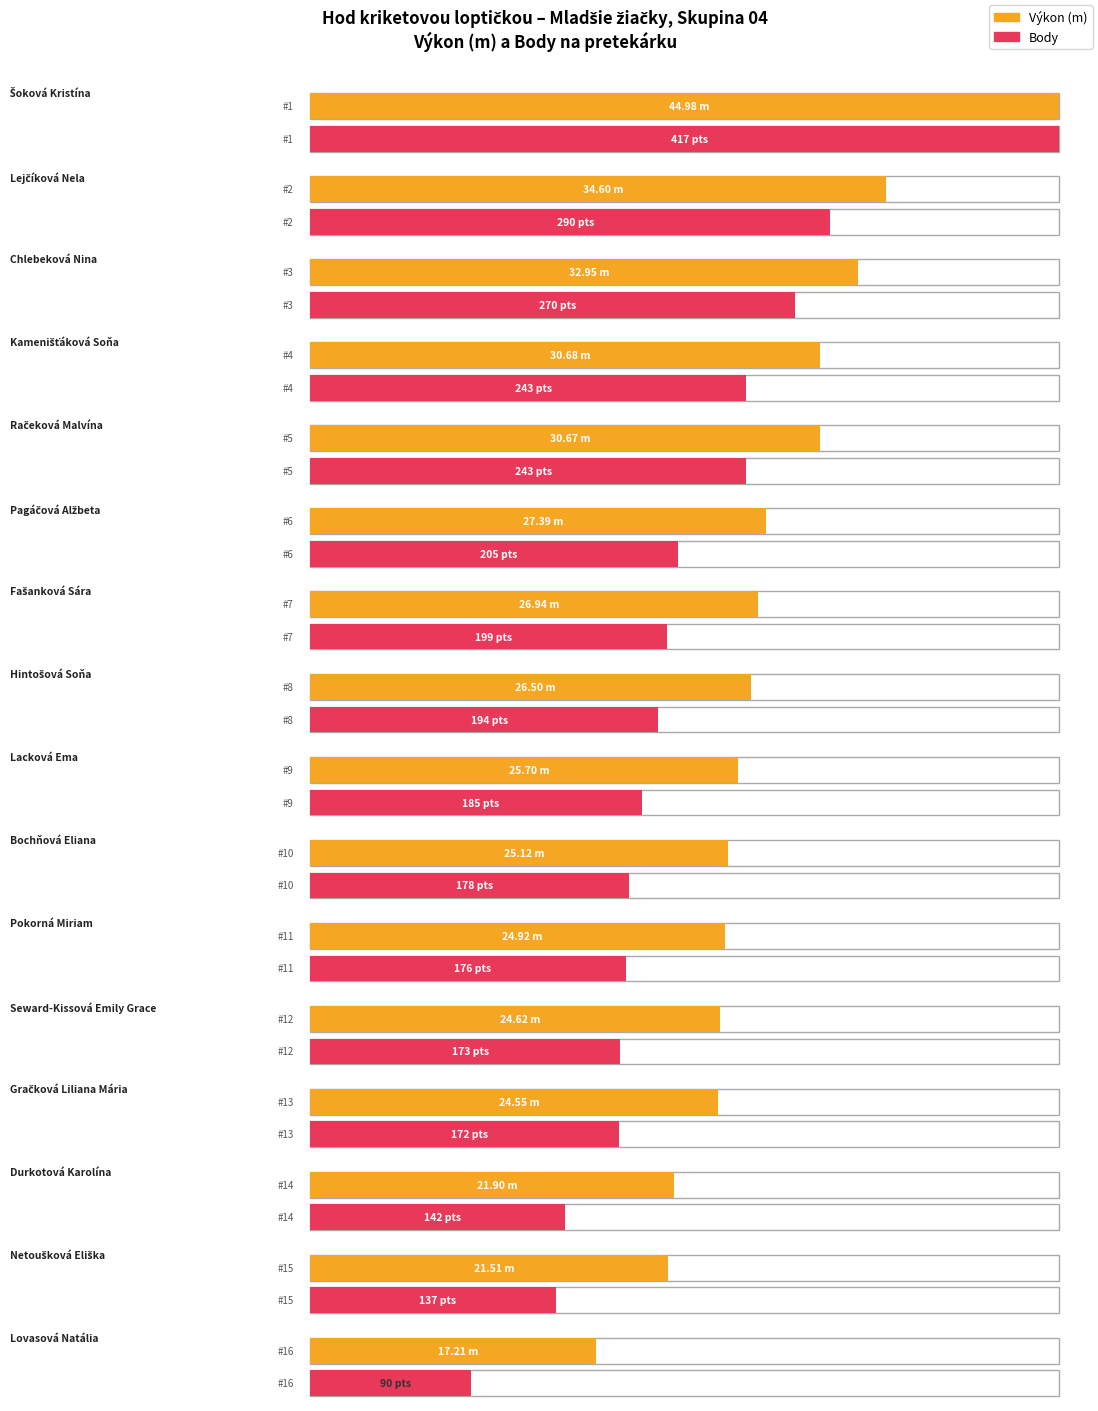

At which category is the sum across all series the highest?

Šoková Kristína